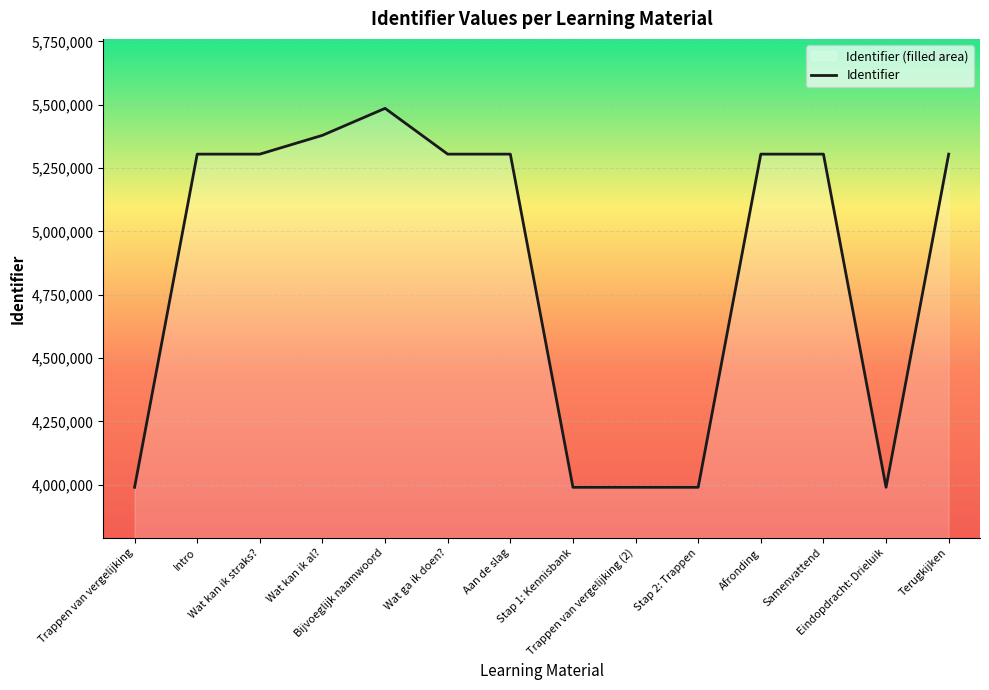

Where is the data nearest to the value 4737556?

Intro